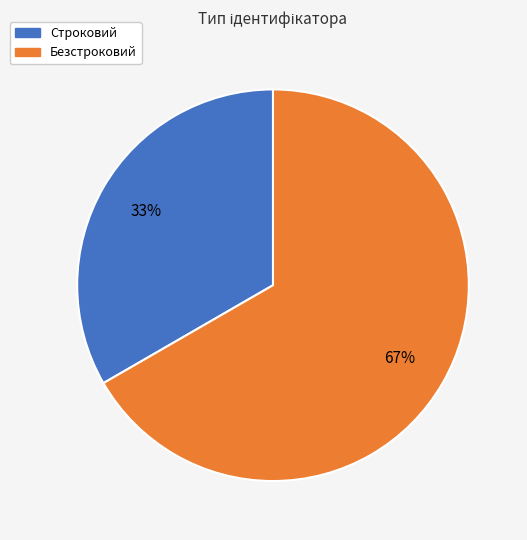

The Строковий slice represents 22% of the pie. True or false?

False